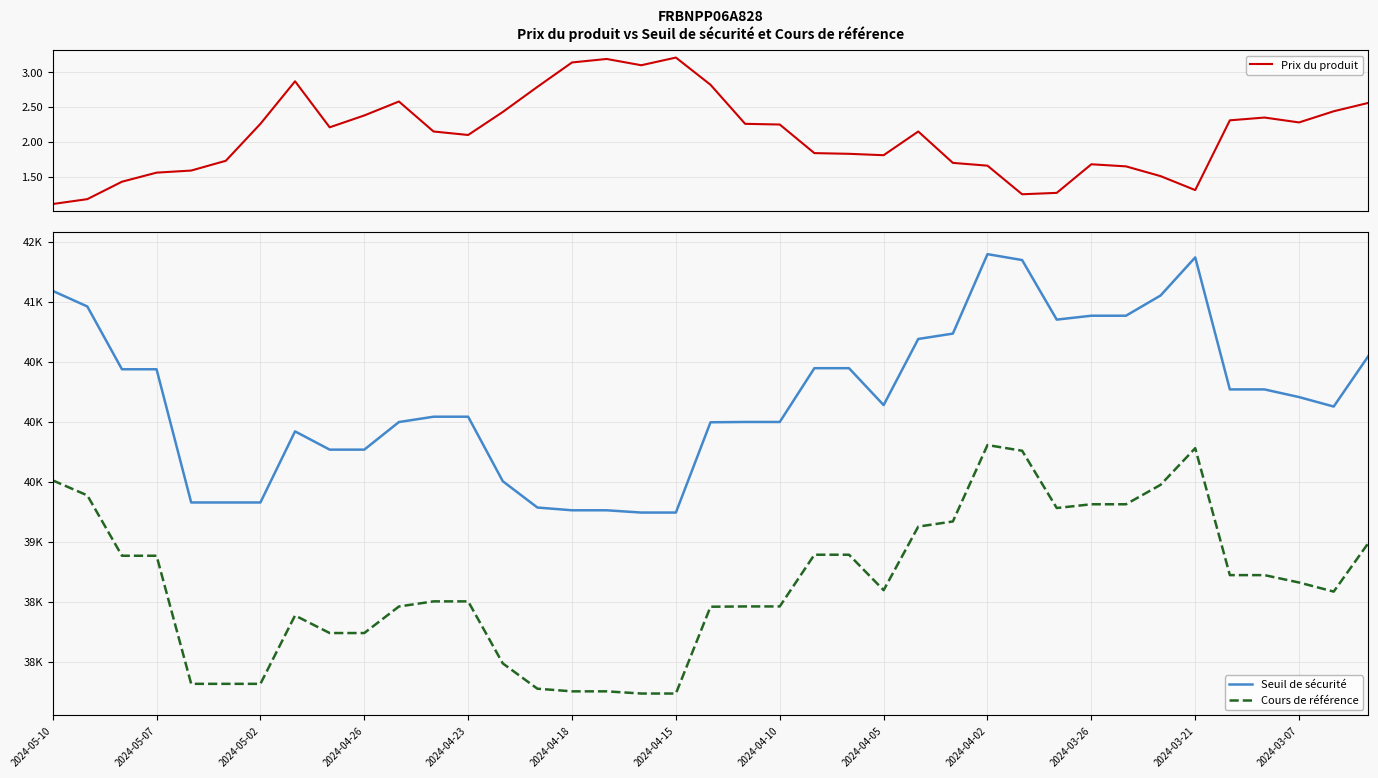

What is the highest value of the Prix du produit series?

3.2